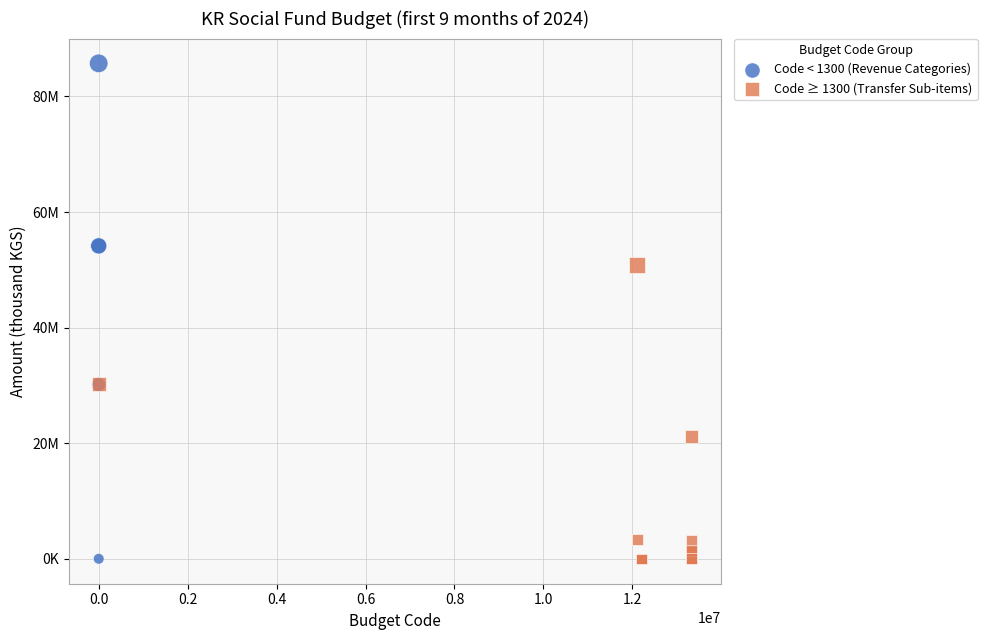

Which series reaches the maximum Y coordinate?

Code < 1300 (Revenue Categories)